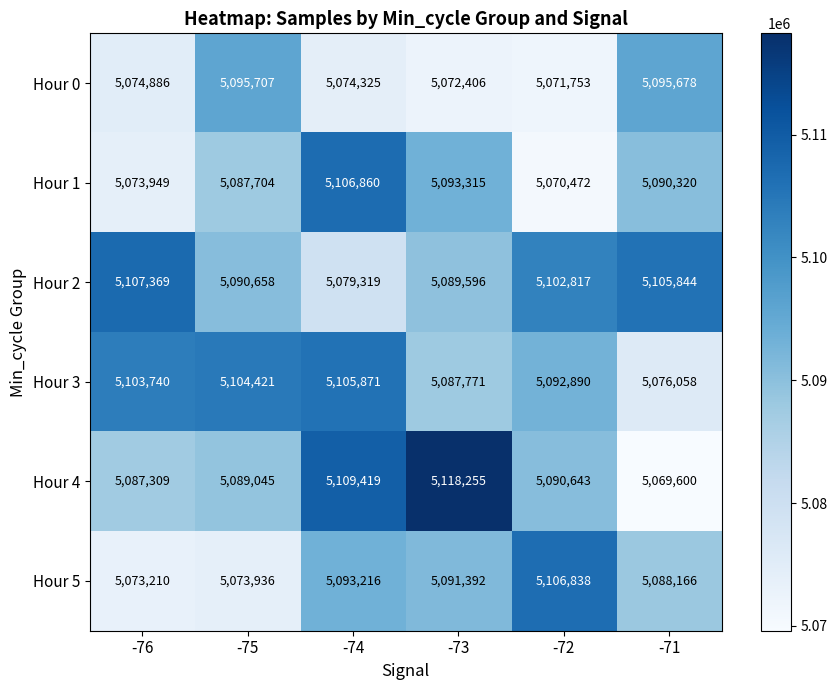

True or false: Hour 1 has a value of 2999419 at -73.

False